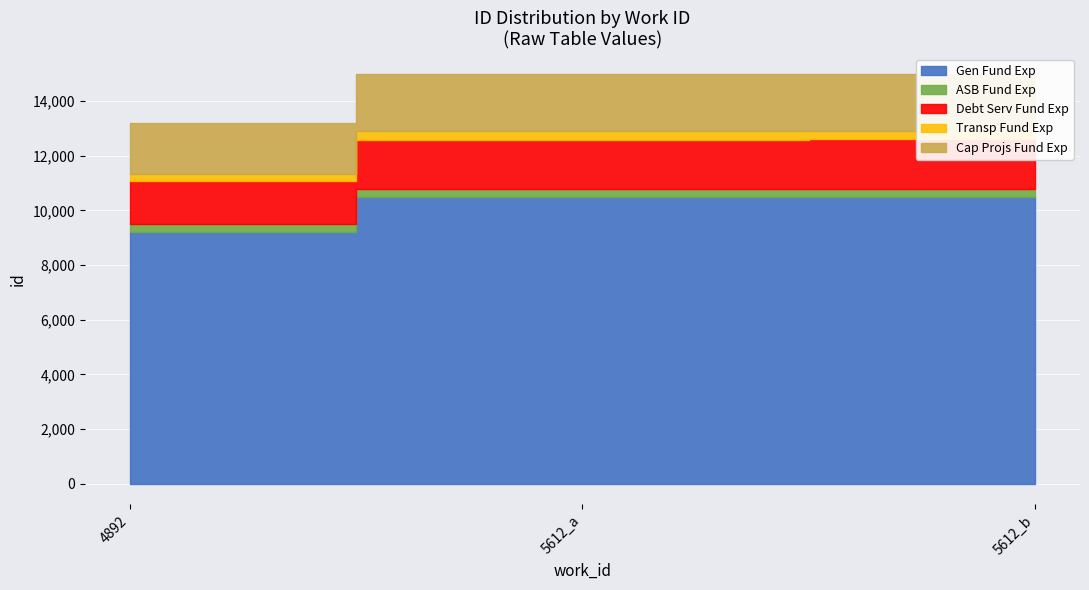

What is the sum of the values at 5612_b and 5612_a?

20991.6